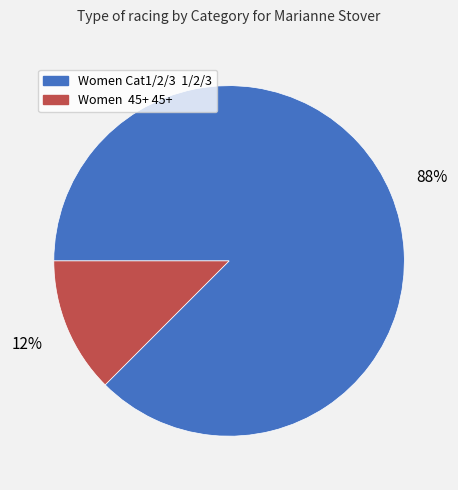

What is the smallest slice in the pie chart?

Women 45+ 45+